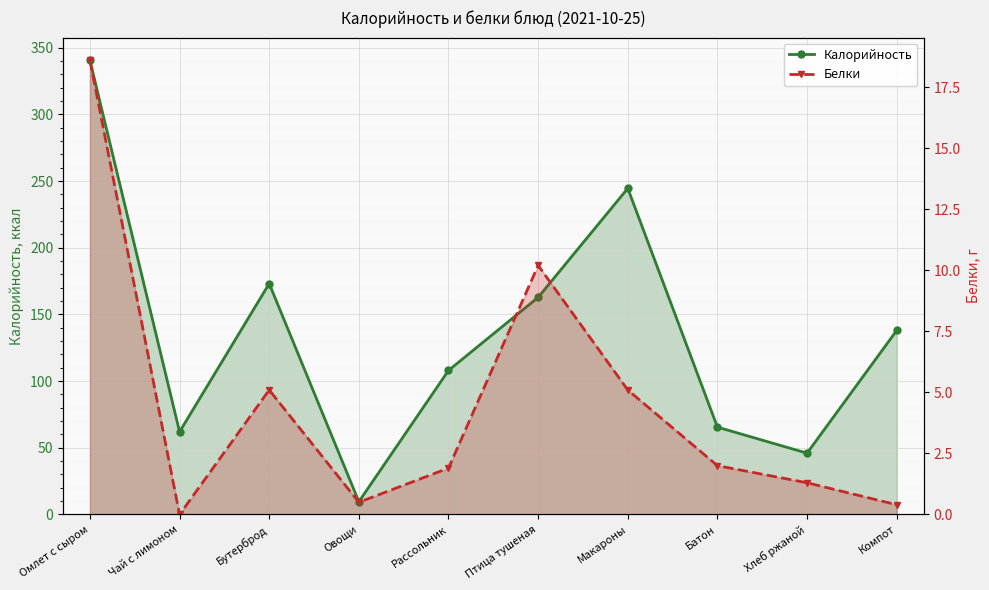

True or false: Белки and Калорийность cross at least once.

False